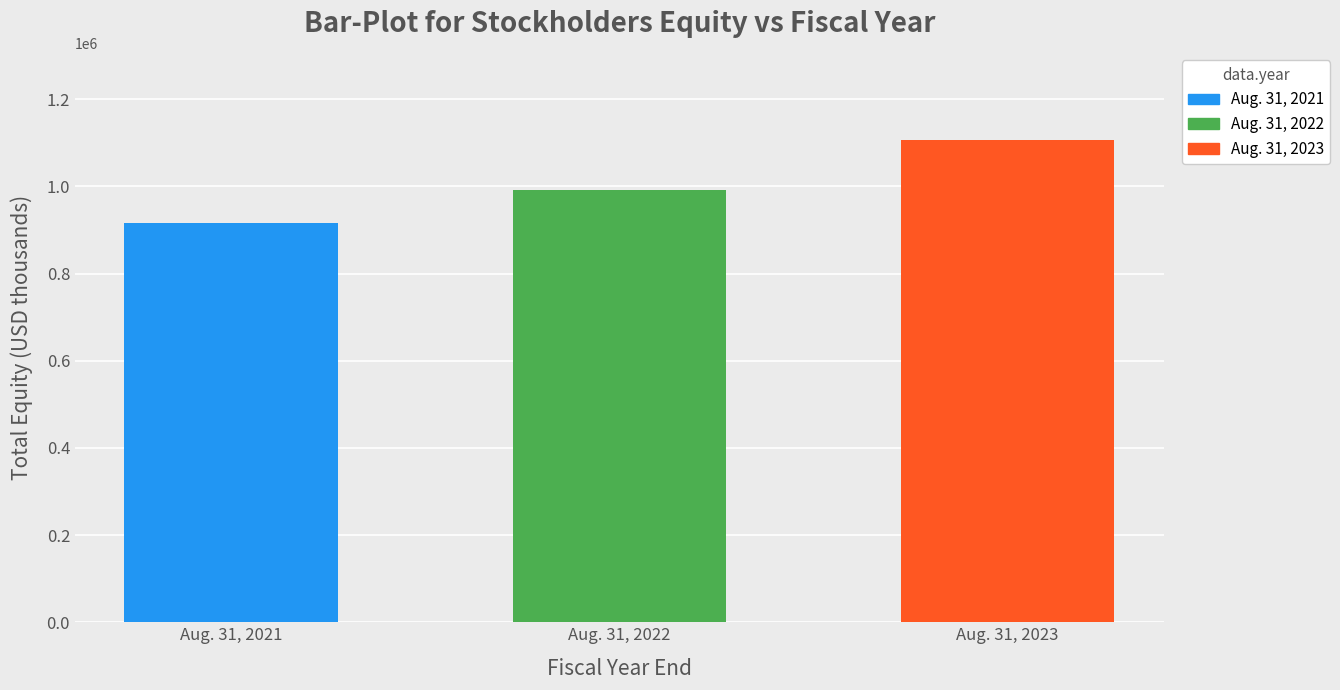

What is the sum of the values at Aug. 31, 2023 and Aug. 31, 2021?

2023257